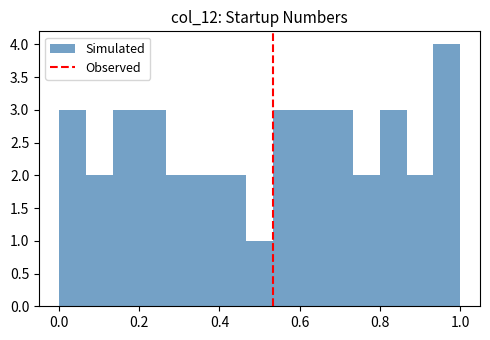

Read against the x-axis, roughly where is the centre of the tallest bar?

0.96